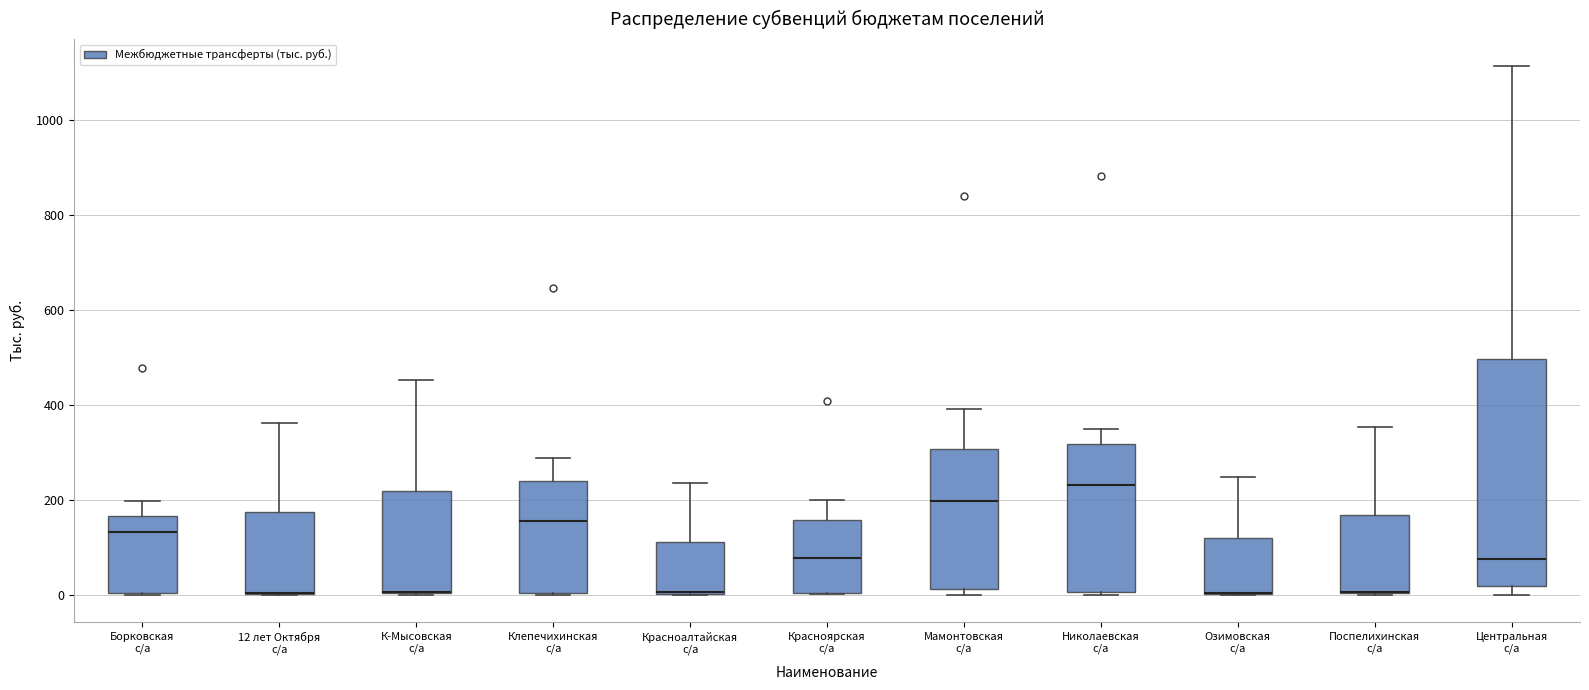

Where does the upper whisker of the box for Красноярская с/а end on the y-axis? The values are not printed on the chart, so give them approximately, as read against the axis.

200